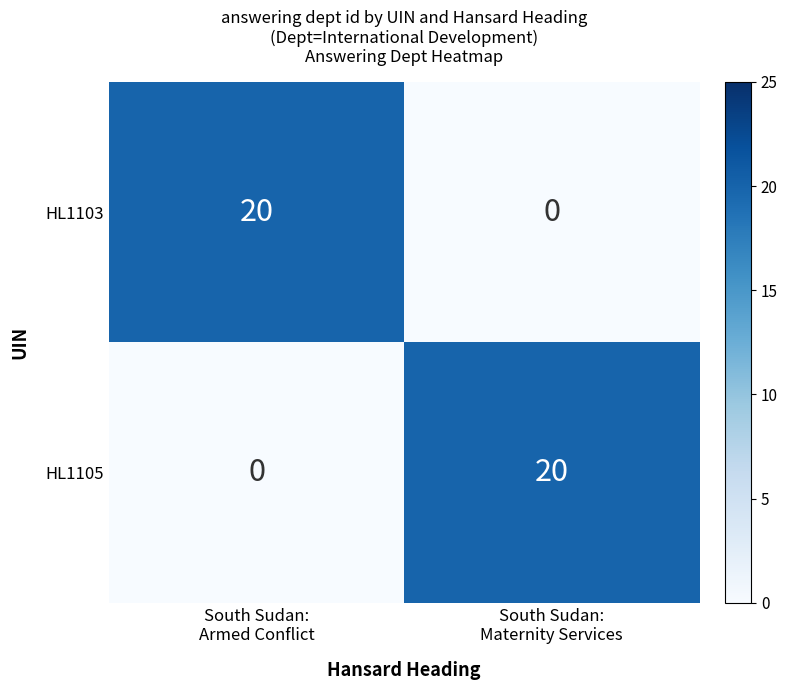

Reading right to left, what are all the values shown in this chart?

HL1103: 0	20
HL1105: 20	0